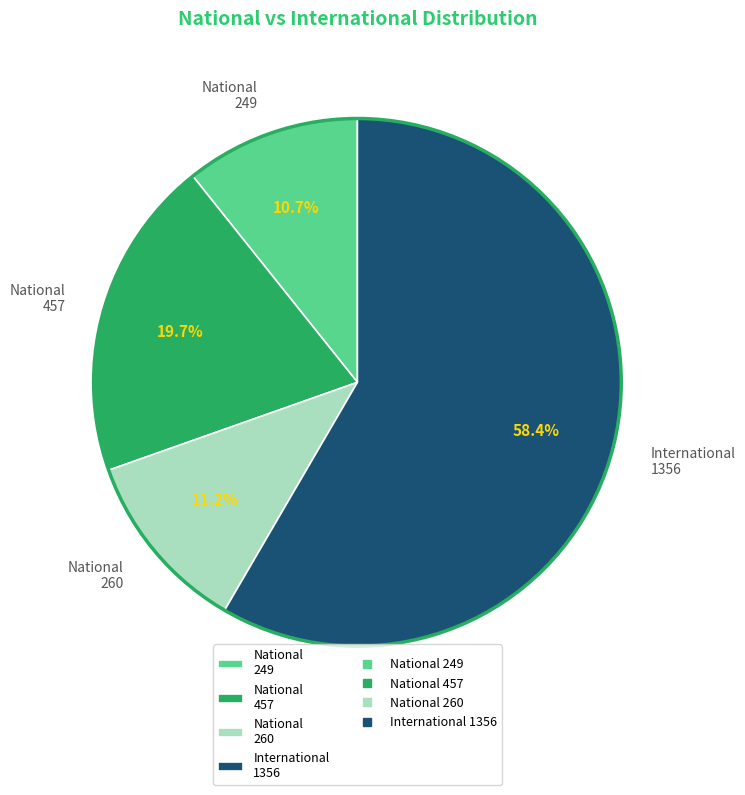

What is the largest slice in the pie chart?

International 1356